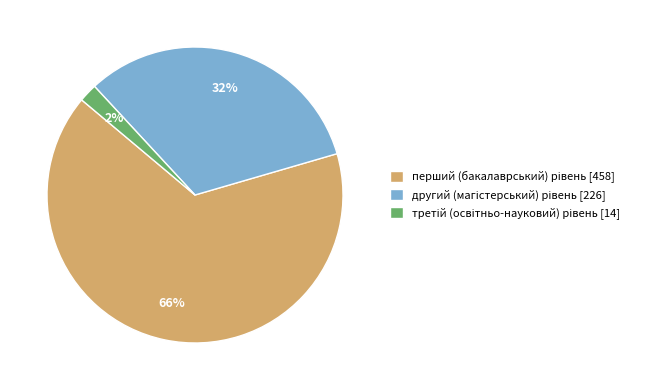

To the nearest percent, what is the difference between the largest and smallest slice percentages?

64%